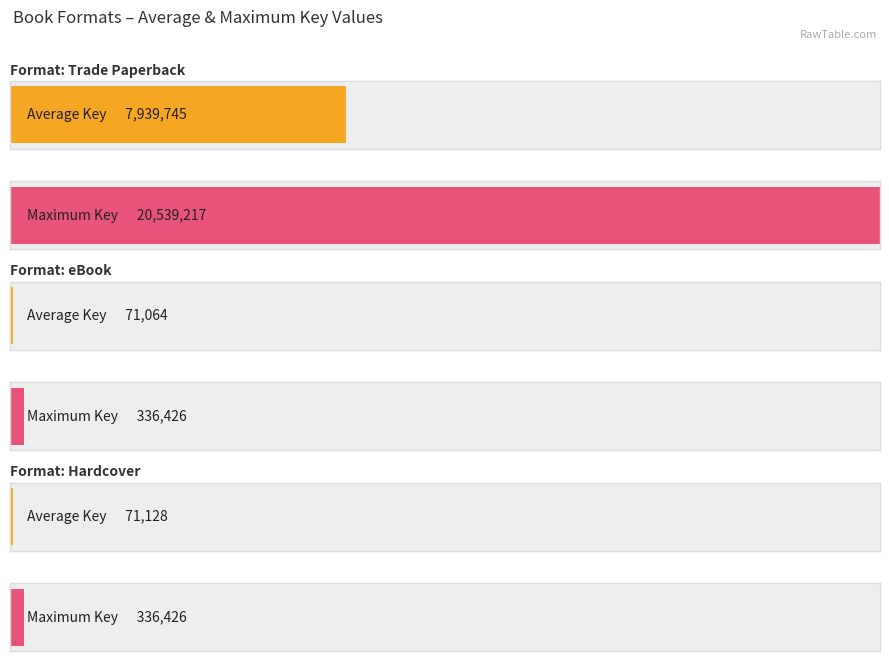

List the series in order of their peak value, highest first.

Trade Paperback, eBook, Hardcover